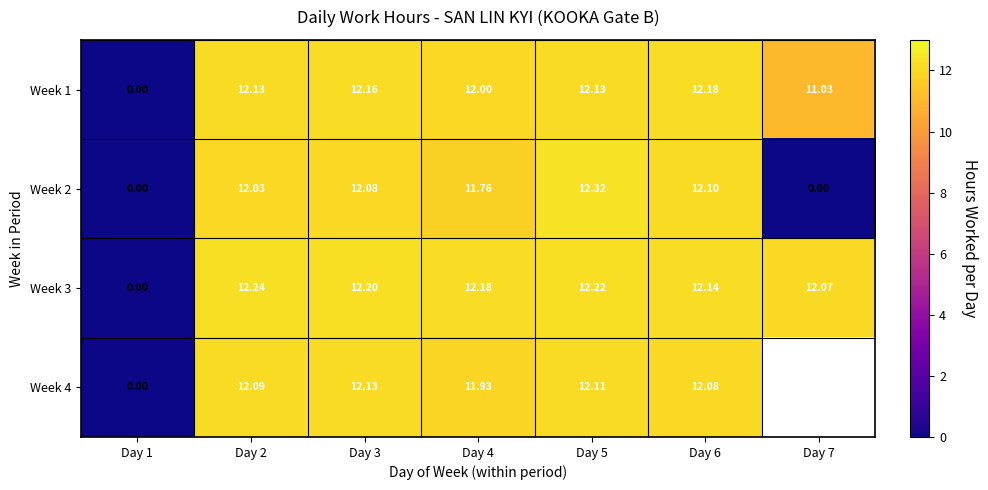

Is the value of Week 2 at Day 4 greater than the value of Week 4 at Day 2?

No